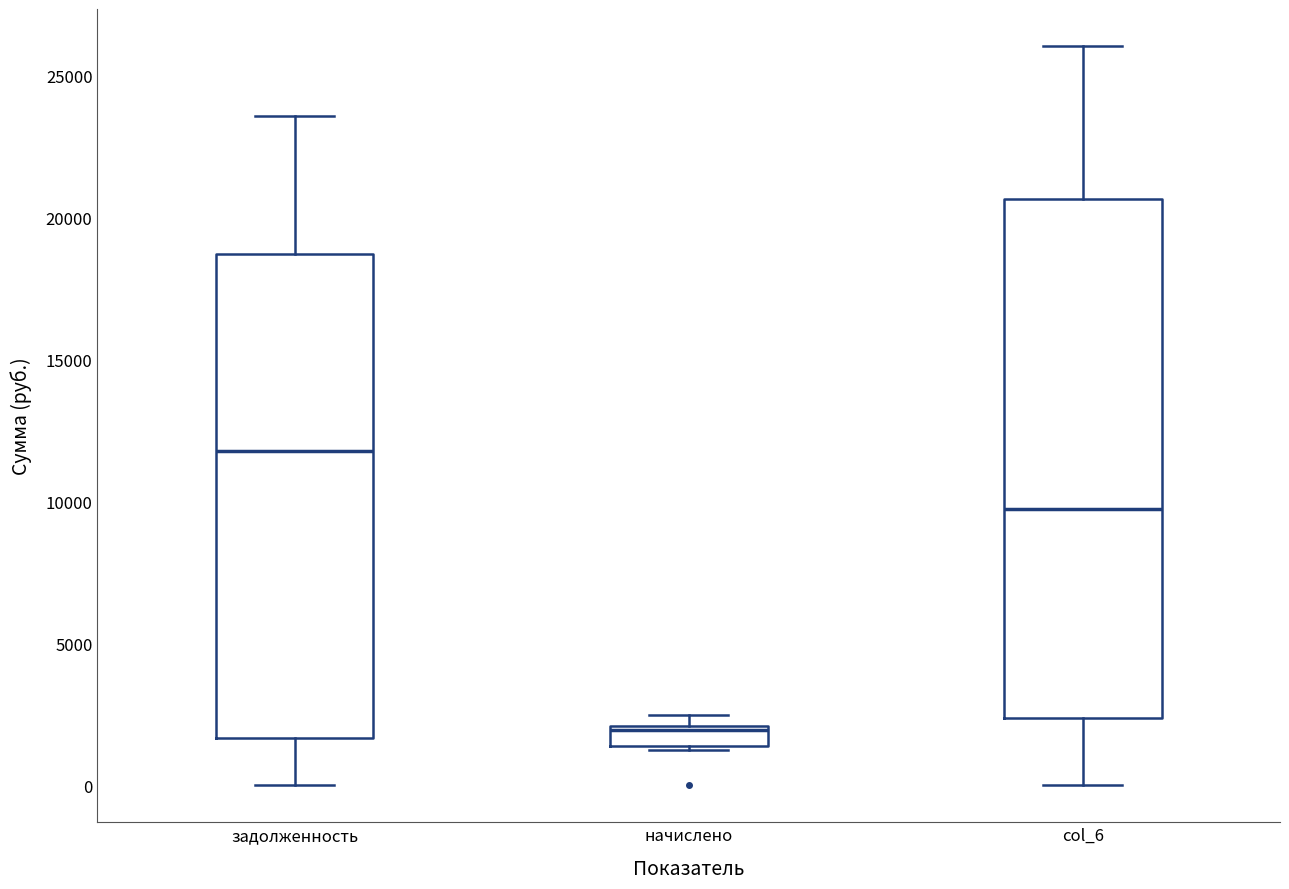

Comparing the boxes themselves (not the whiskers), which one is the tallest?

col_6